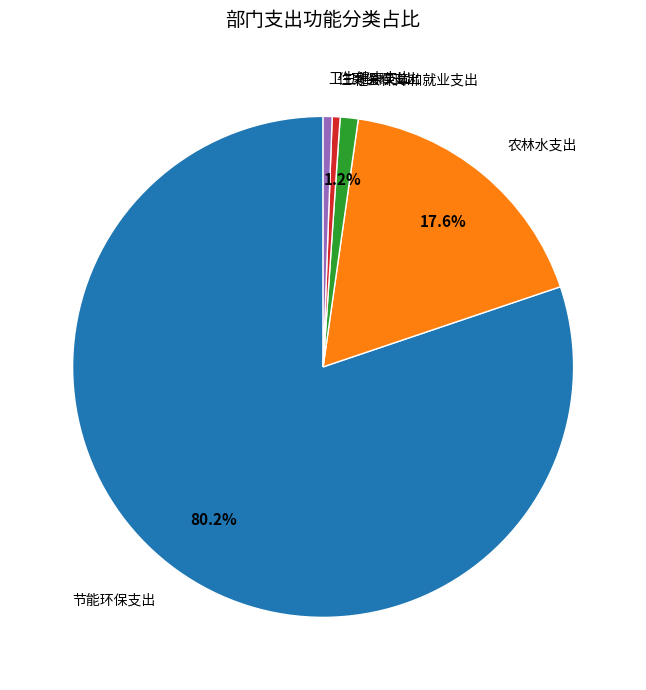

Is there any slice that represents more than half of the pie?

Yes